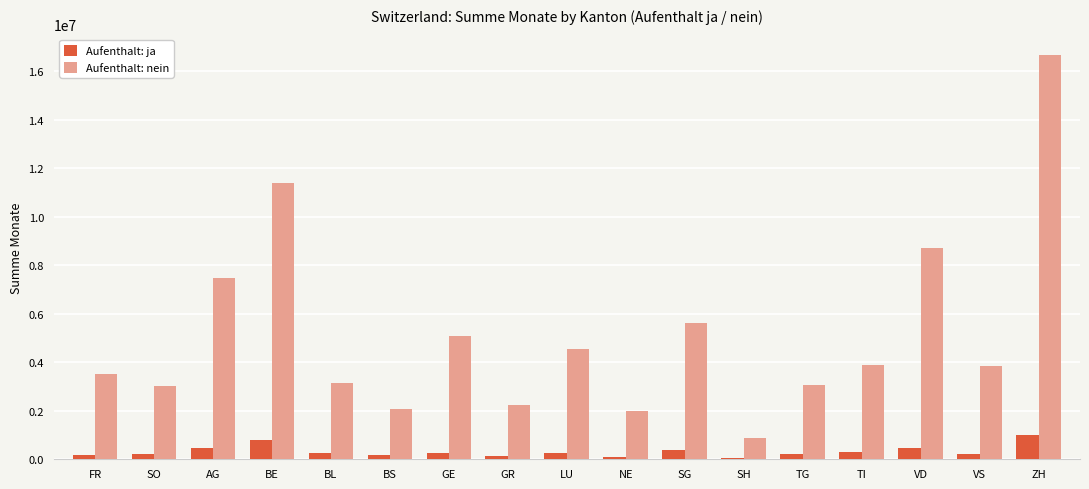

How many bars are there in total?

34